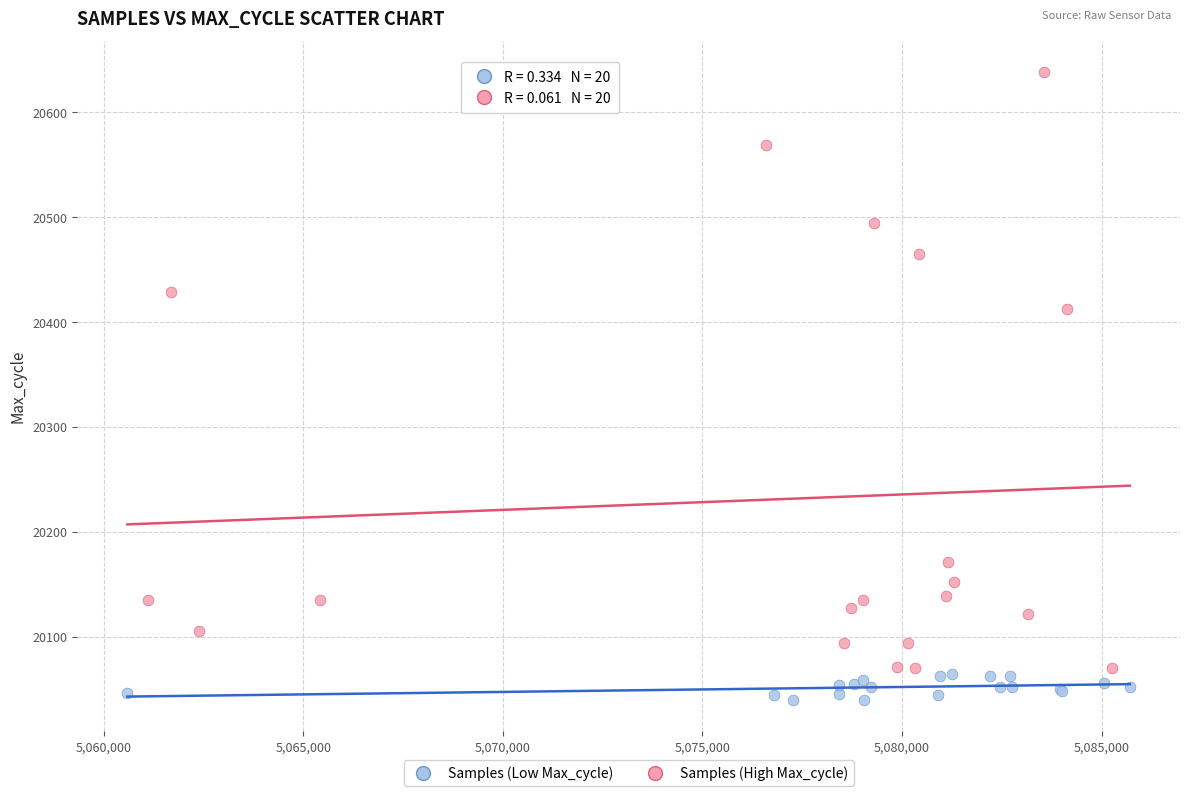

Which series reaches the maximum Y coordinate?

Samples (High Max_cycle)